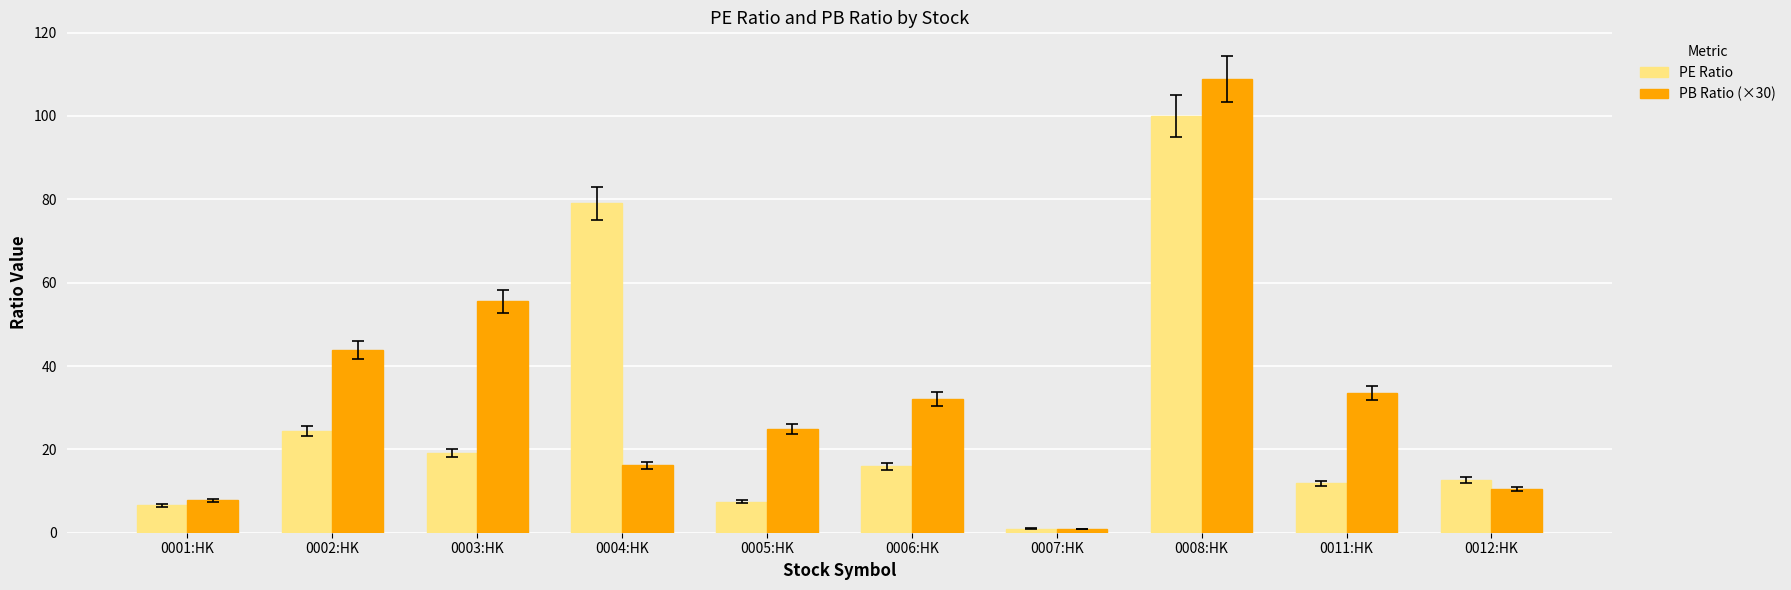

What is the difference between the second highest and second lowest values in the PE Ratio series?

72.5